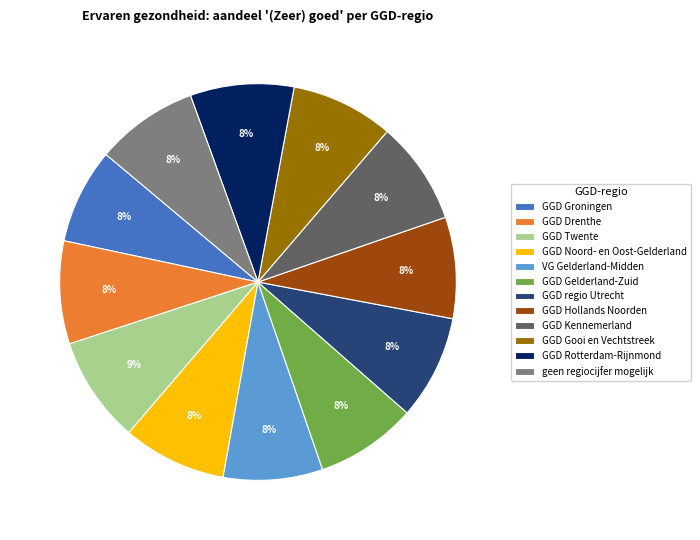

To the nearest percent, what portion does GGD Rotterdam-Rijnmond represent?

8%